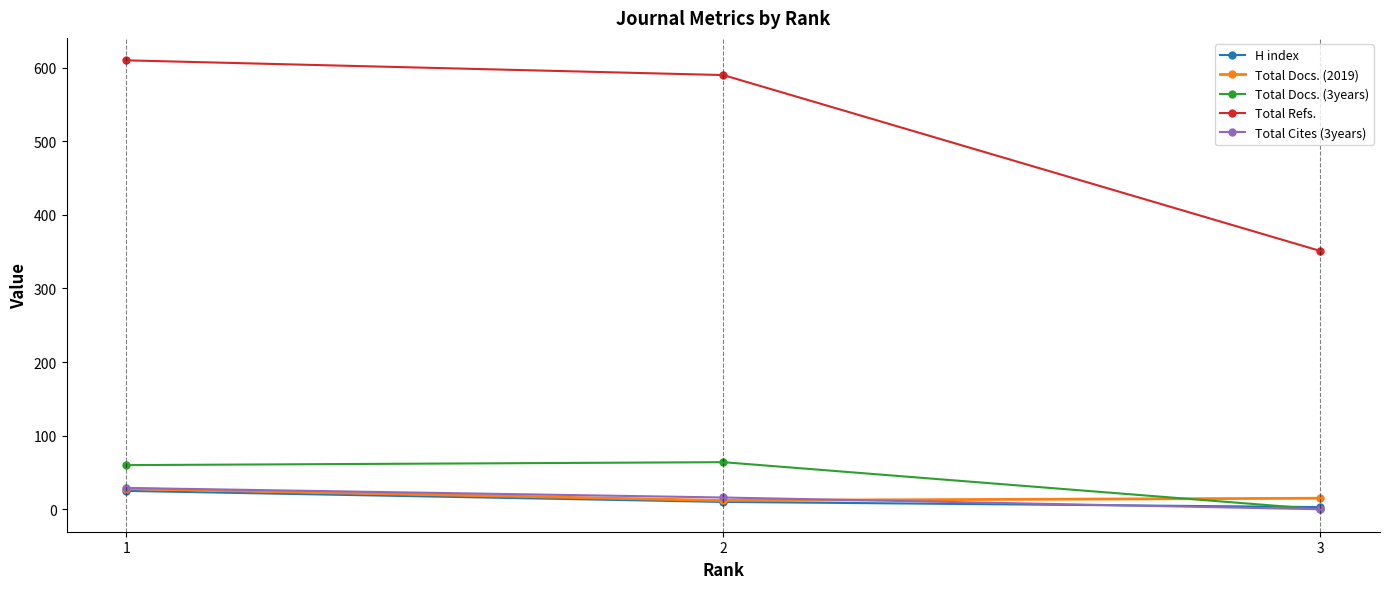

Reading left to right, extract all data points from this chart.

H index: 1=25	2=10	3=3
Total Docs. (2019): 1=28	2=12	3=15
Total Docs. (3years): 1=60	2=64	3=0
Total Refs.: 1=610	2=590	3=351
Total Cites (3years): 1=29	2=16	3=0